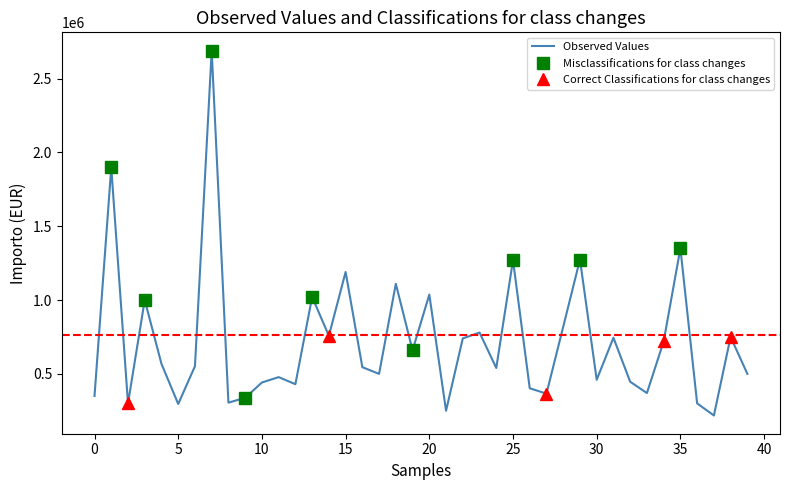

The chart shows a value of 446520.0 at 32. True or false?

True